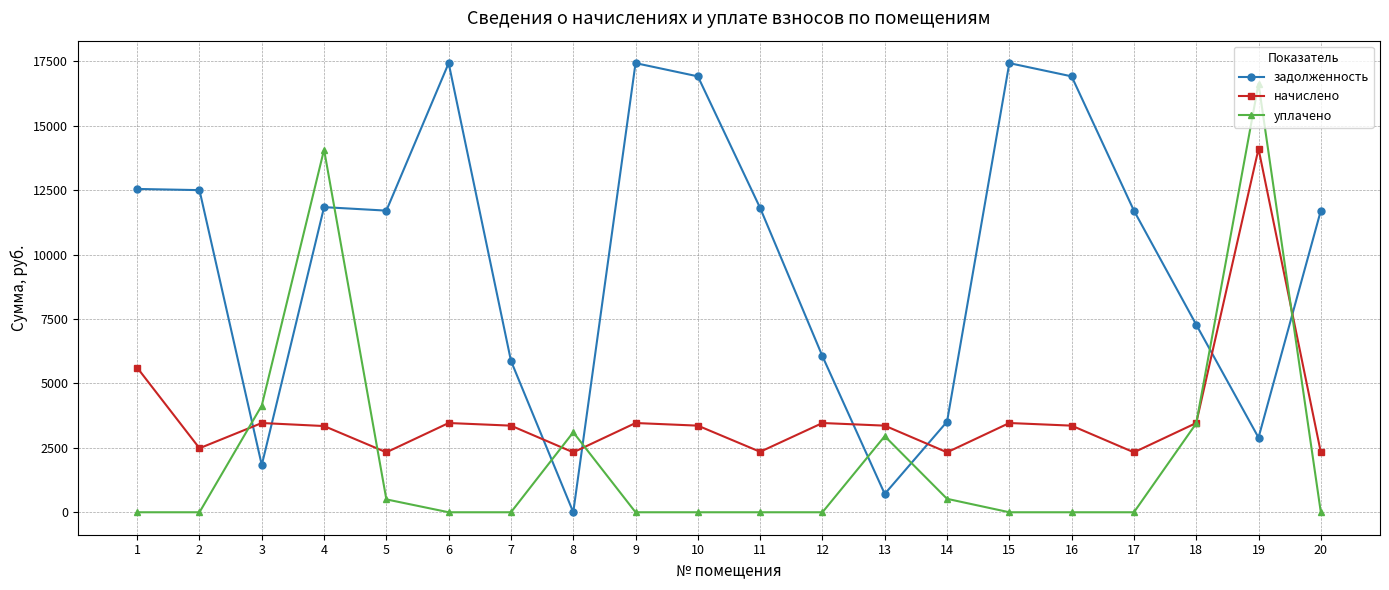

True or false: задолженность has a value of 711.7 at 13.

True